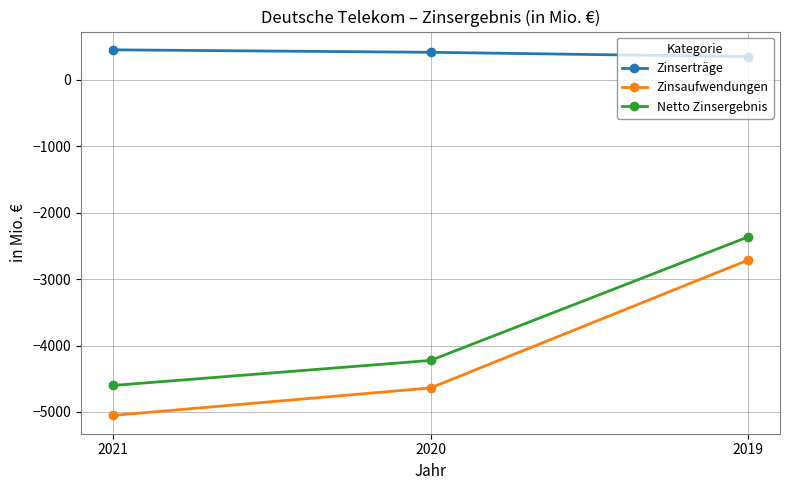

Is it true that Netto Zinsergebnis equals -2364 at 2019?

True